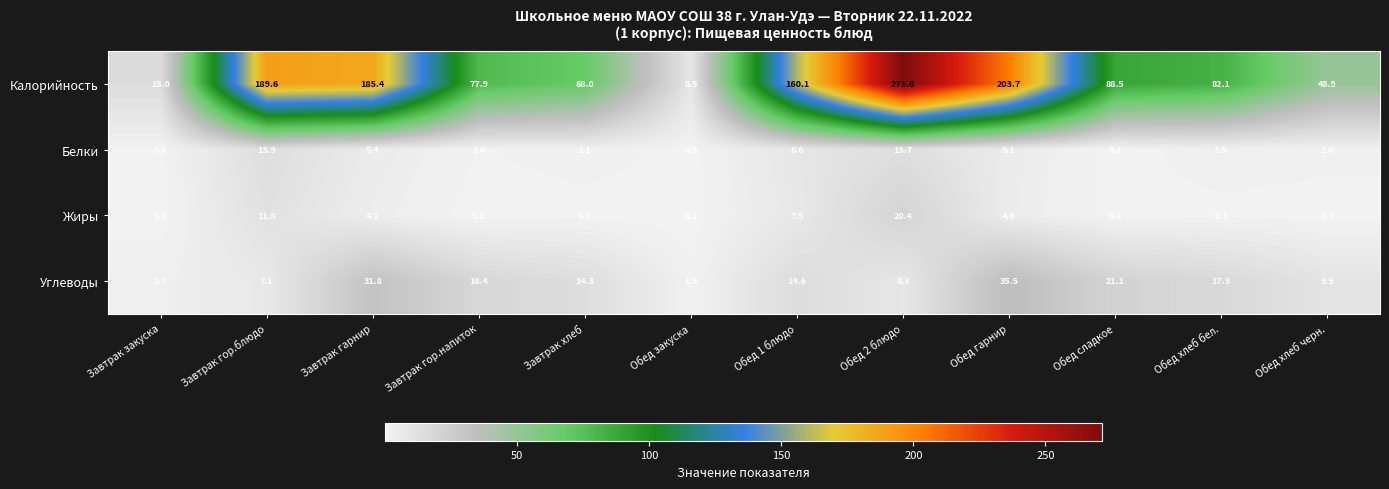

Where does the Калорийность series first go above 88?

Завтрак гор.блюдо